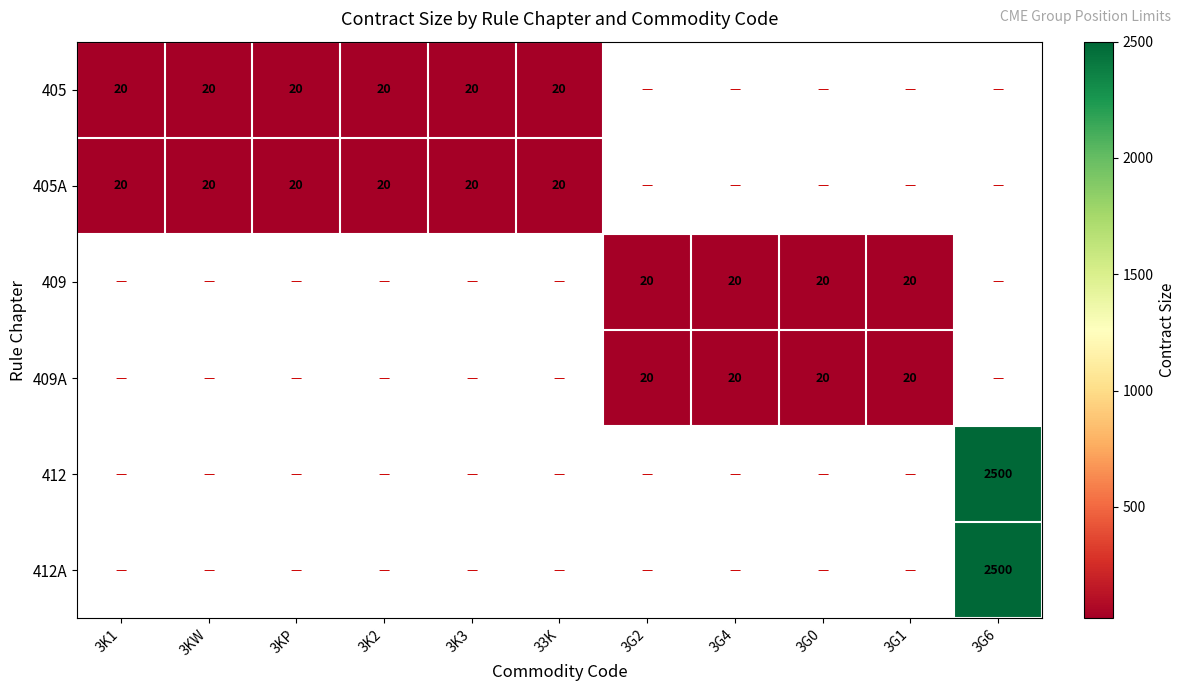

The 409A series shows 20 at 3G2. True or false?

True